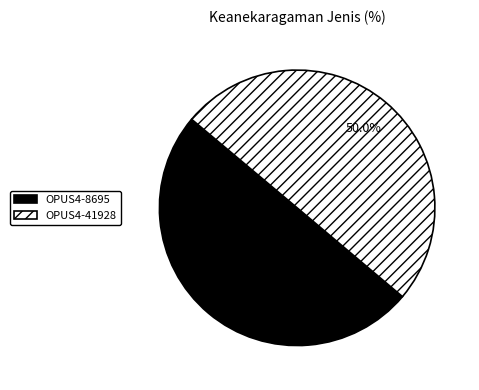

What percentage is the OPUS4-41928 slice, to the nearest percent?

50%